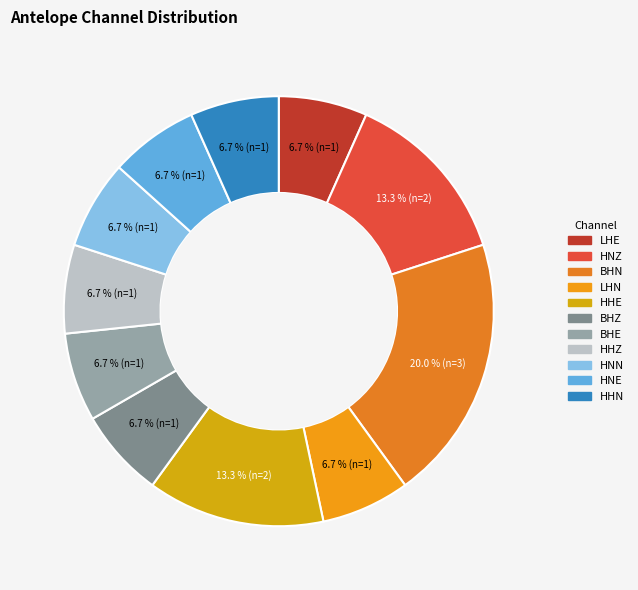

What is the smallest slice in the pie chart?

LHE